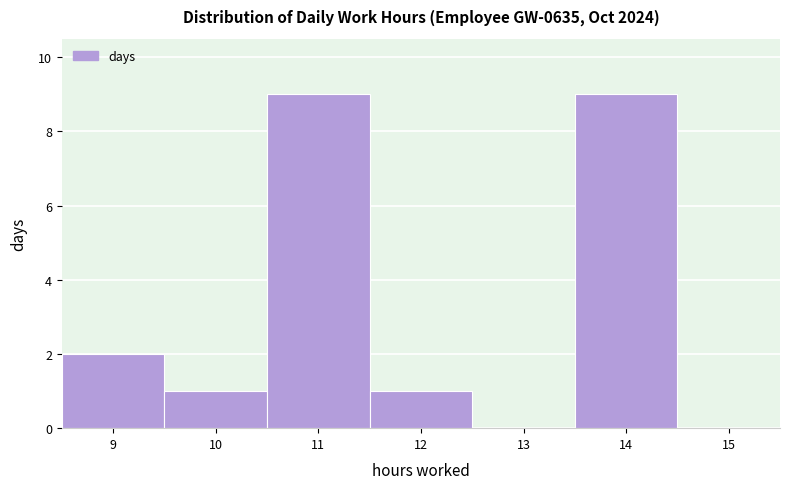

Reading left to right, list every bar in this chart as the range it spans on the x-axis followed by its height. The values are not printed on the chart, so give them approximately, as read against the axis.

8.5 to 9.5: 2
9.5 to 10.5: 1
10.5 to 11.5: 9
11.5 to 12.5: 1
12.5 to 13.5: 0
13.5 to 14.5: 9